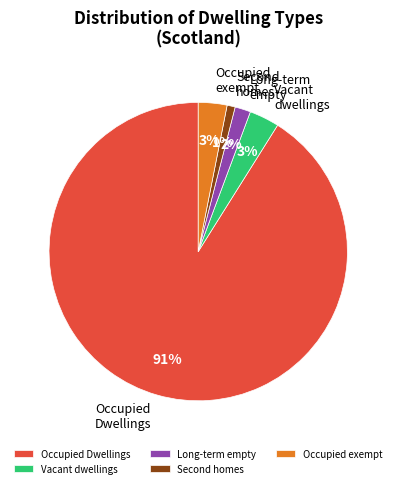

Is there a majority slice in this chart?

Yes